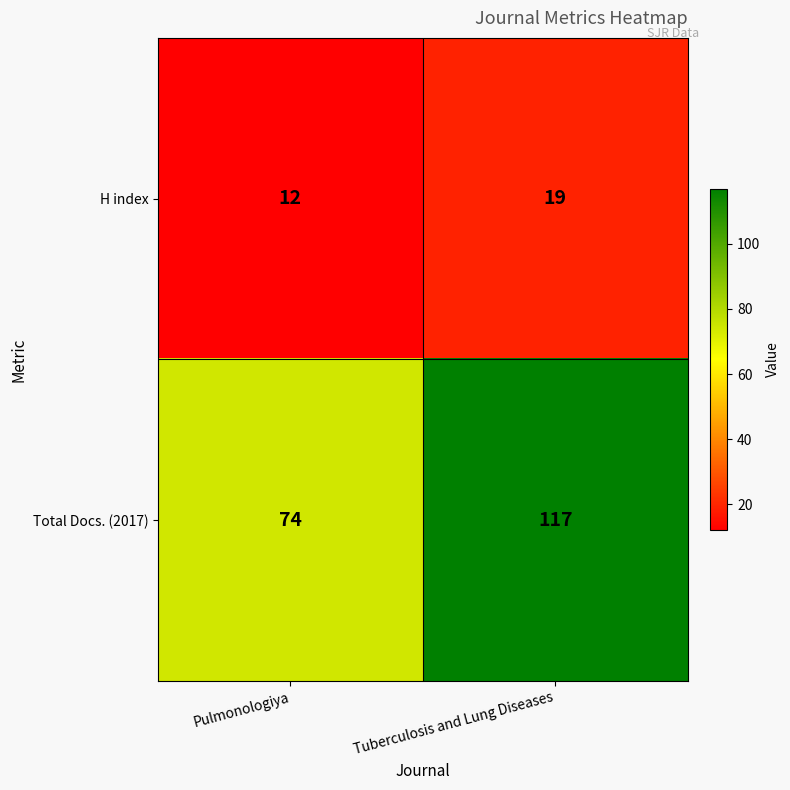

Which series changed the most between Pulmonologiya and Tuberculosis and Lung Diseases?

Total Docs. (2017)